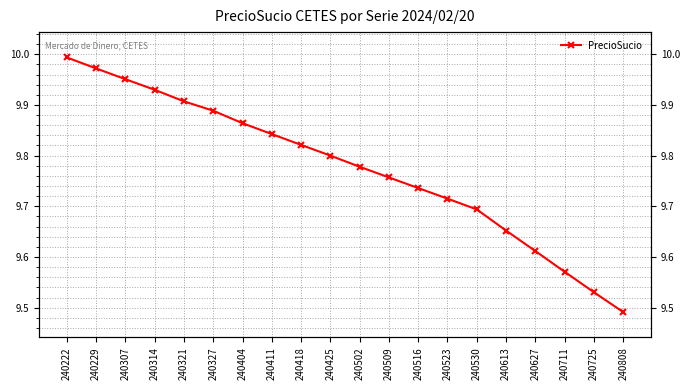

Reading right to left, transcribe all the data shown in this chart.

9.5	9.5	9.6	9.6	9.7	9.7	9.7	9.7	9.8	9.8	9.8	9.8	9.8	9.9	9.9	9.9	9.9	10.0	10.0	10.0